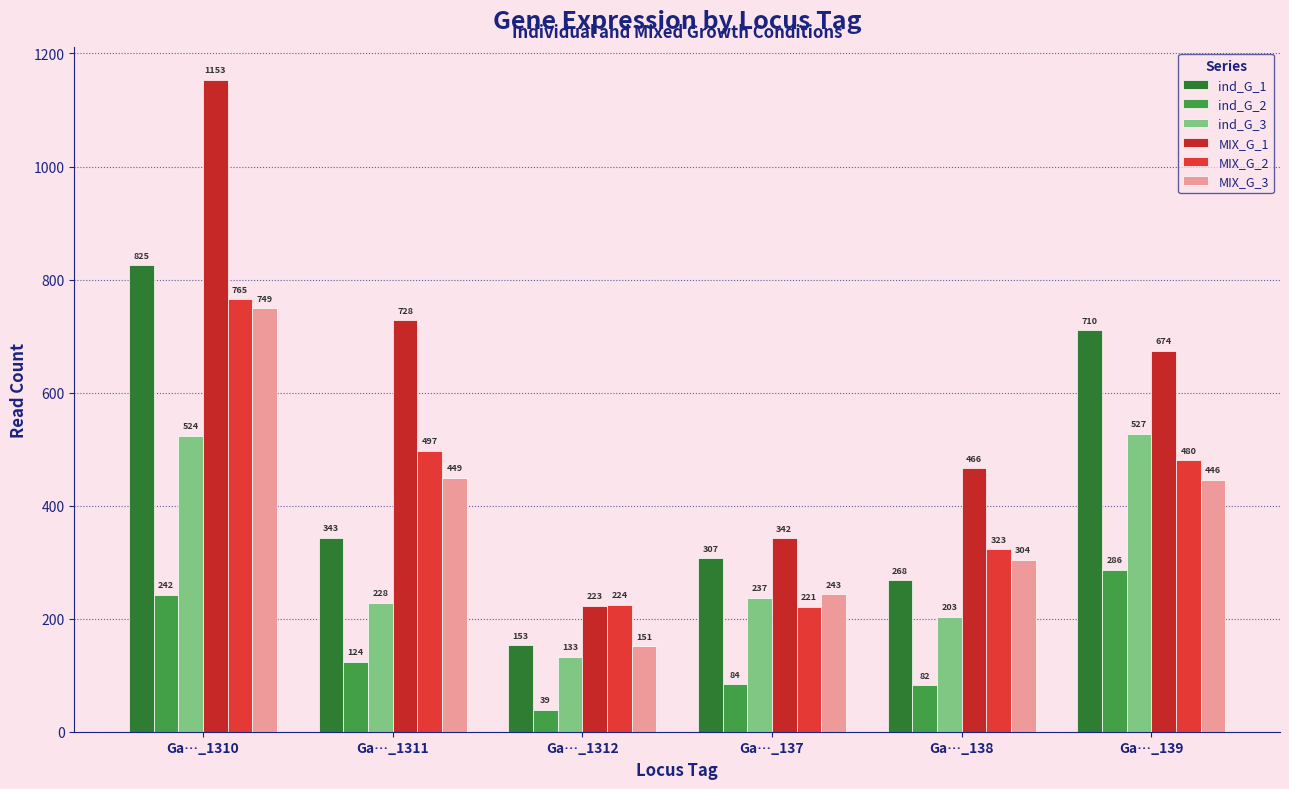

Between Ga…_1311 and Ga…_137, which series saw the biggest shift?

MIX_G_1